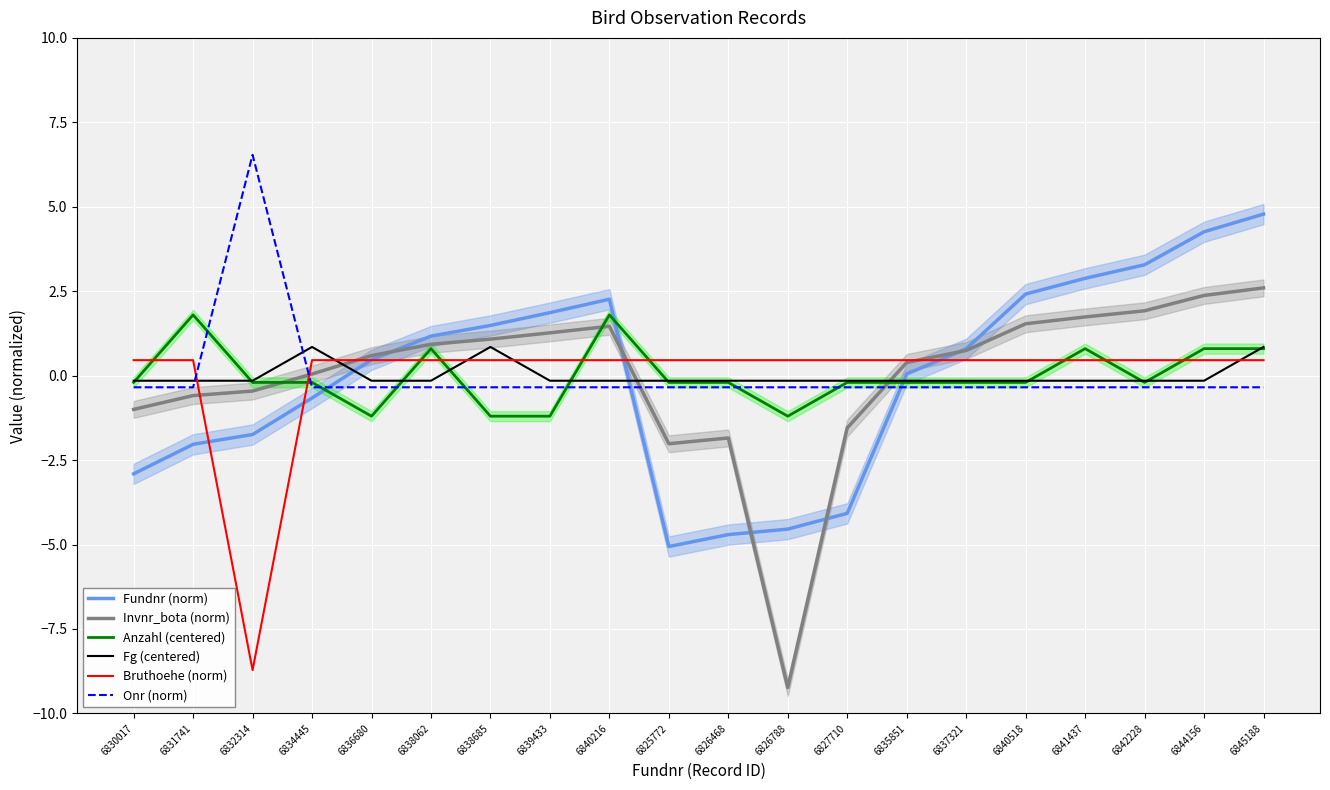

What is the total value across all series at 6839433?

1.9